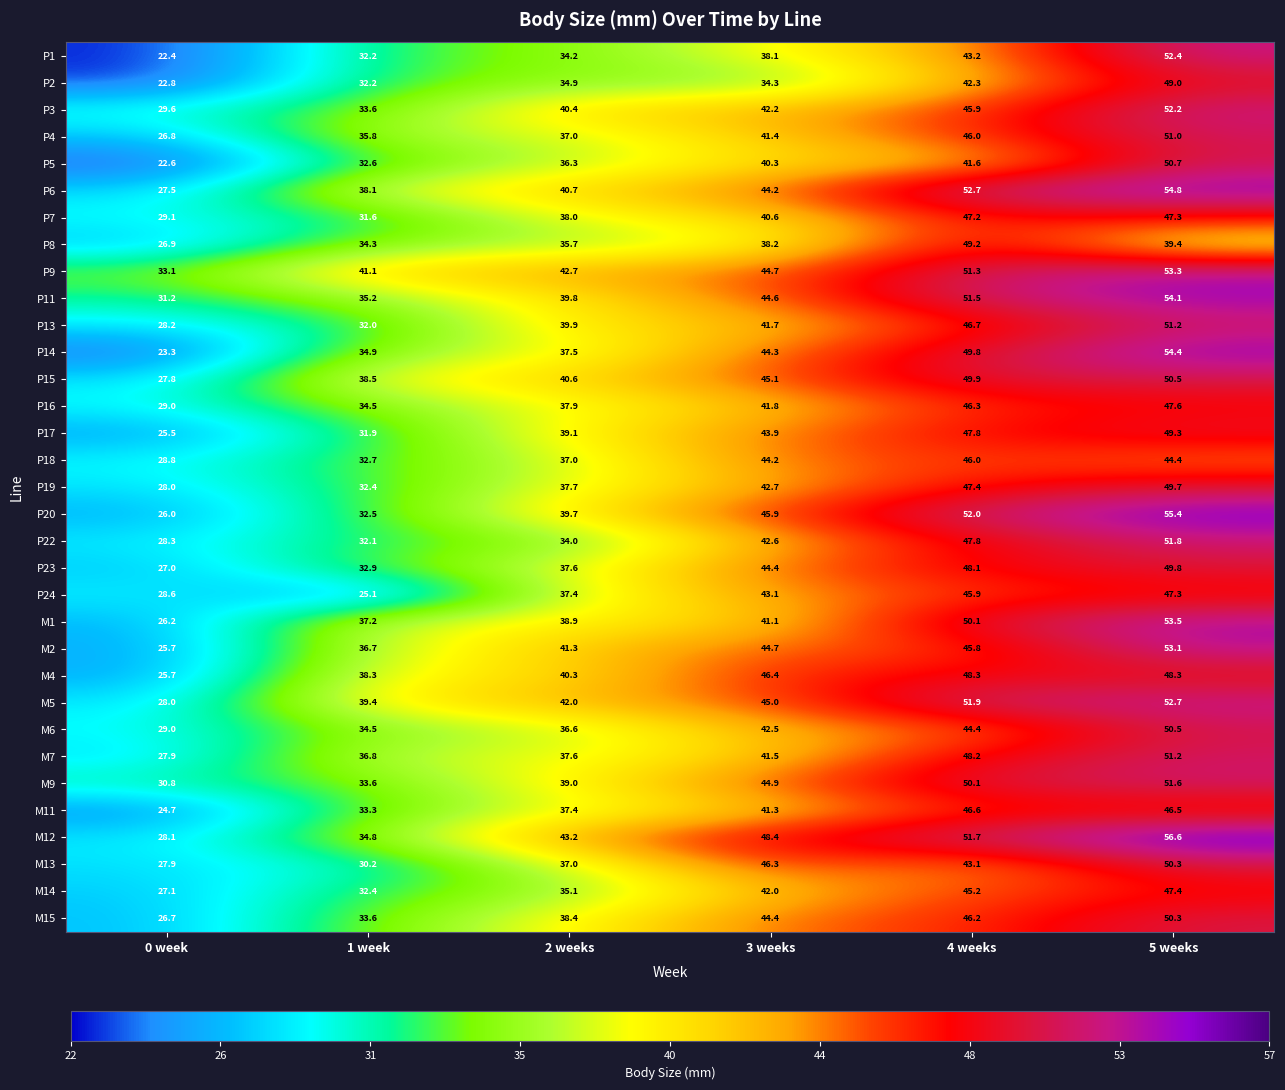

What is the difference between the maximum and minimum values in the P9 series?

20.2